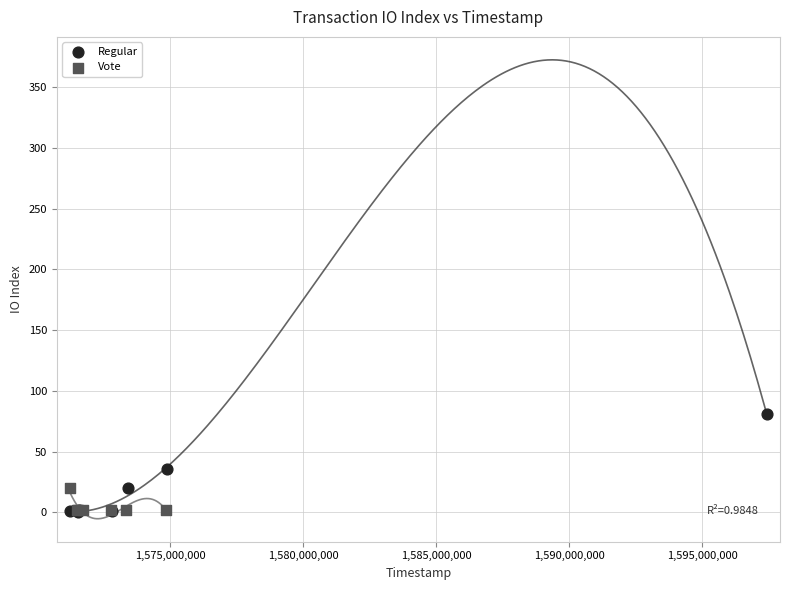

Which series has the largest Y range (max minus min)?

Regular